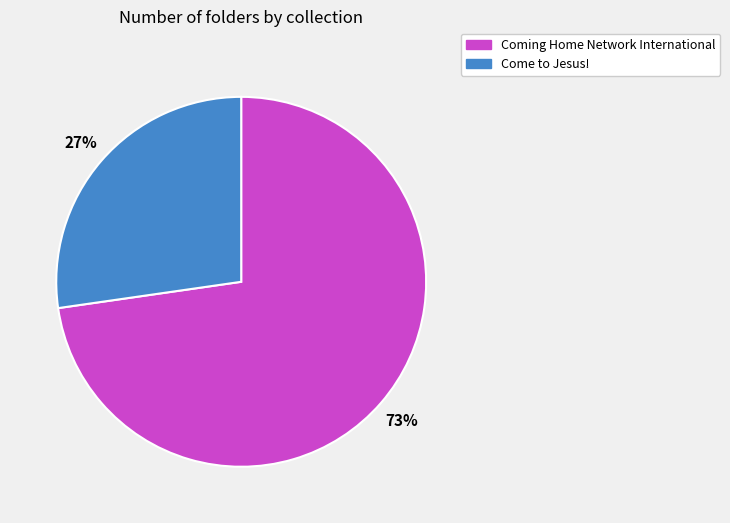

To the nearest percent, what is the average slice percentage?

50%